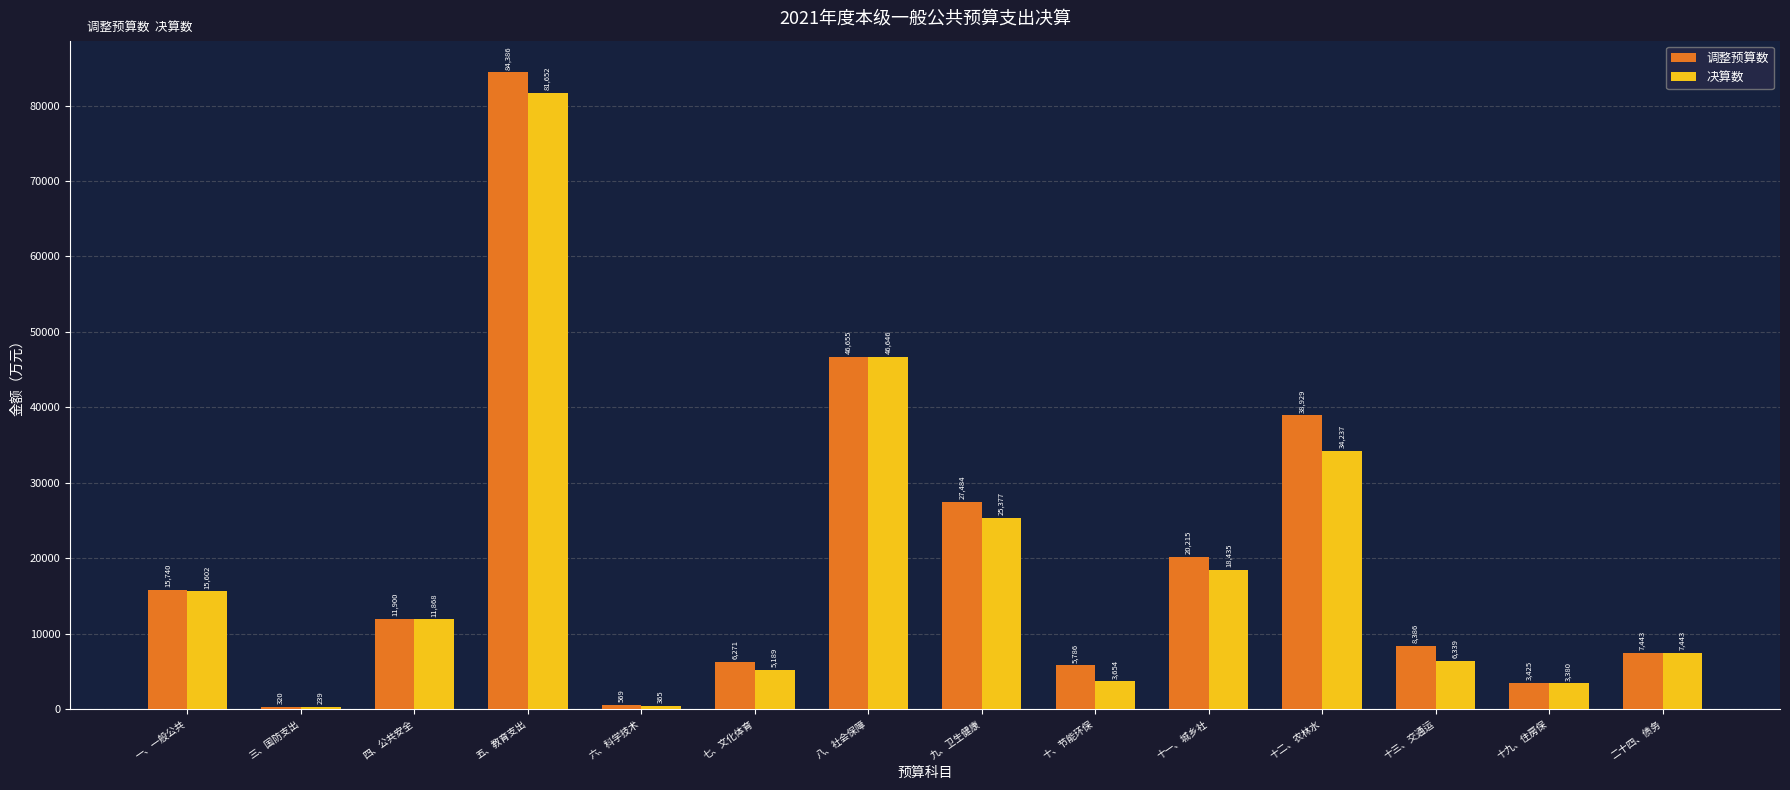

The 调整预算数 series shows 84386 at 五、教育支出. True or false?

True